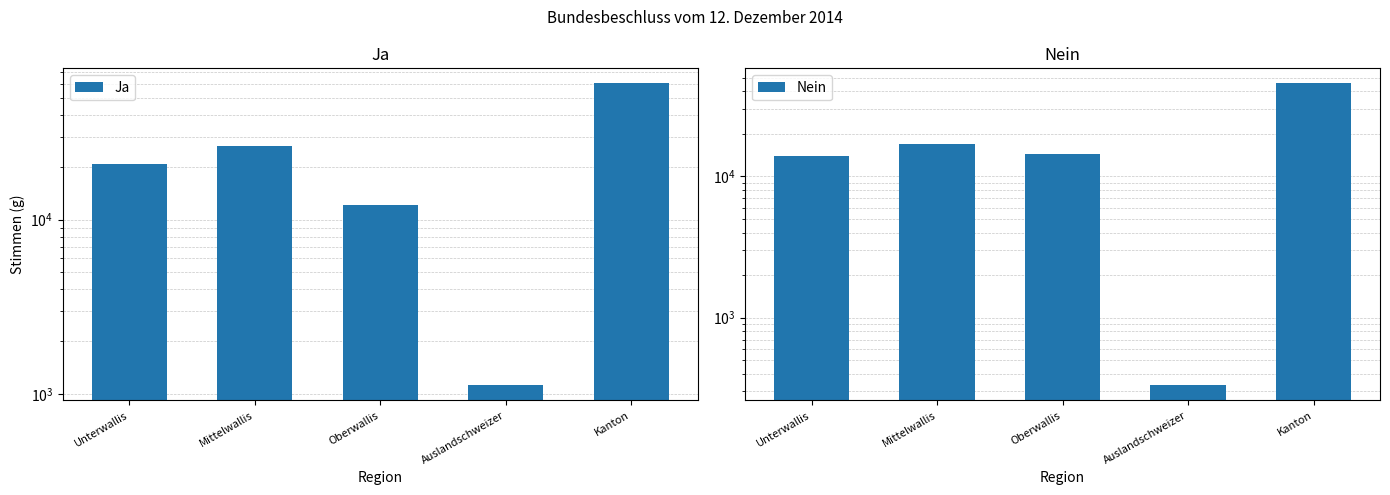

What is the sum of all Nein values?

91234